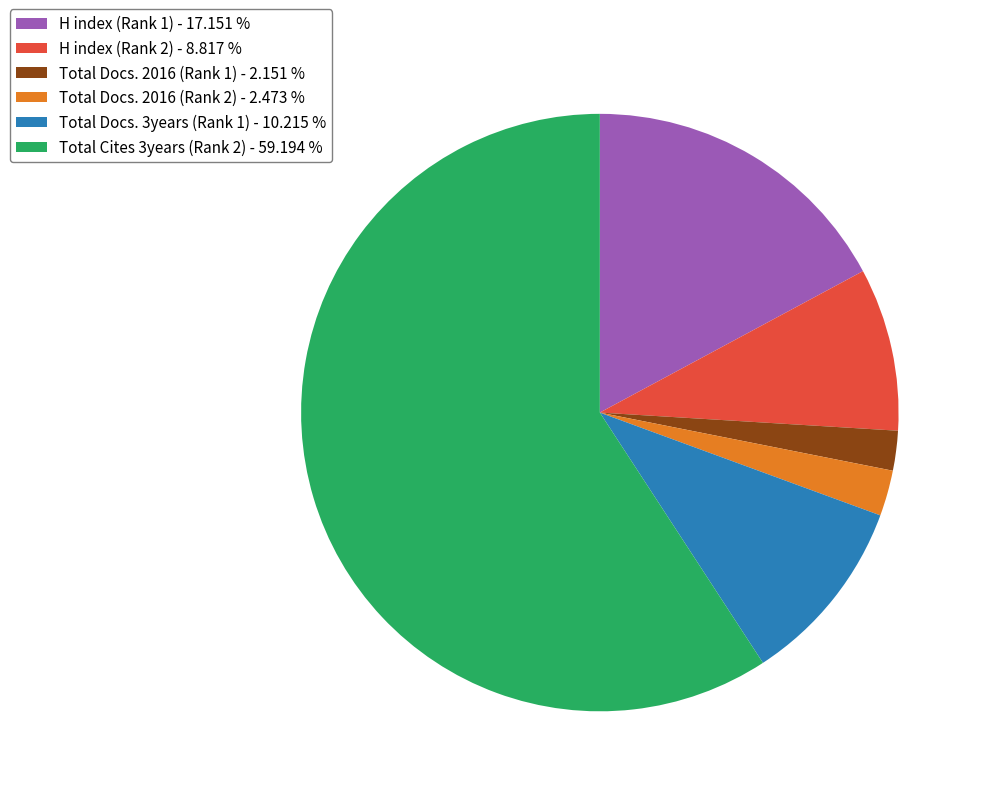

How many slices are in this pie chart?

6